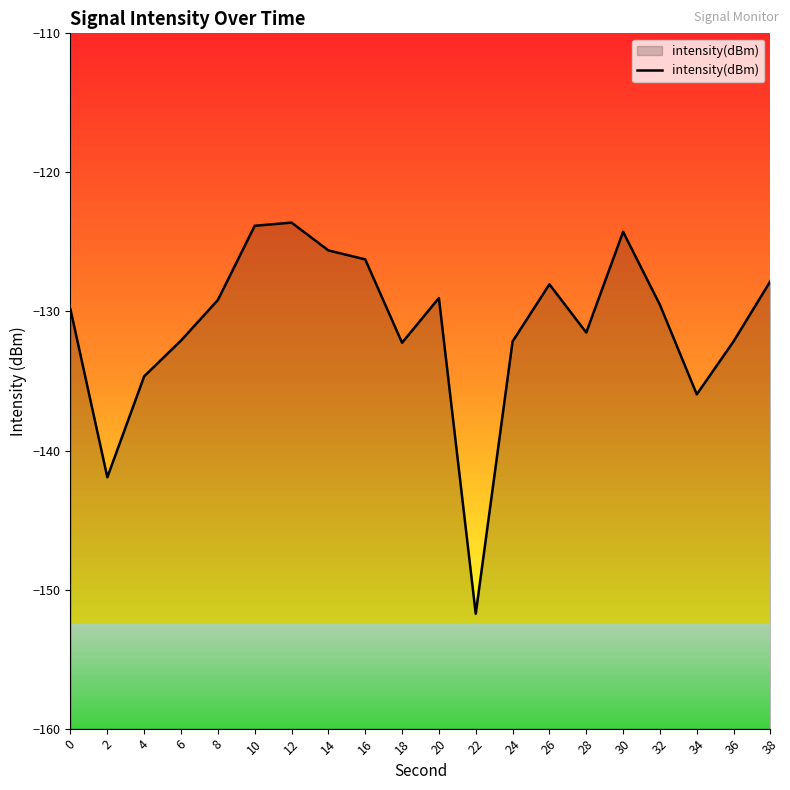

Reading right to left, extract all data points from this chart.

38=-127.8	36=-132.1	34=-136.0	32=-129.5	30=-124.3	28=-131.5	26=-128.0	24=-132.2	22=-151.7	20=-129.0	18=-132.2	16=-126.3	14=-125.6	12=-123.6	10=-123.8	8=-129.2	6=-132.1	4=-134.7	2=-141.9	0=-129.9